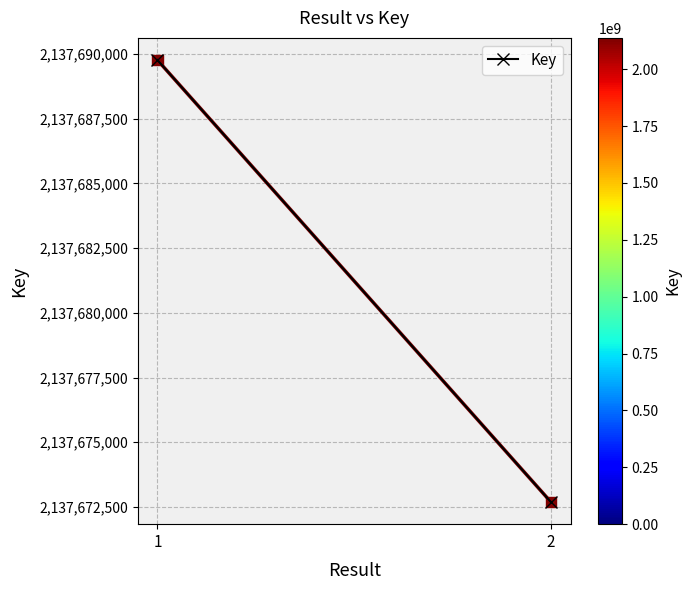

What is the range of Y values (max minus min)?

17079